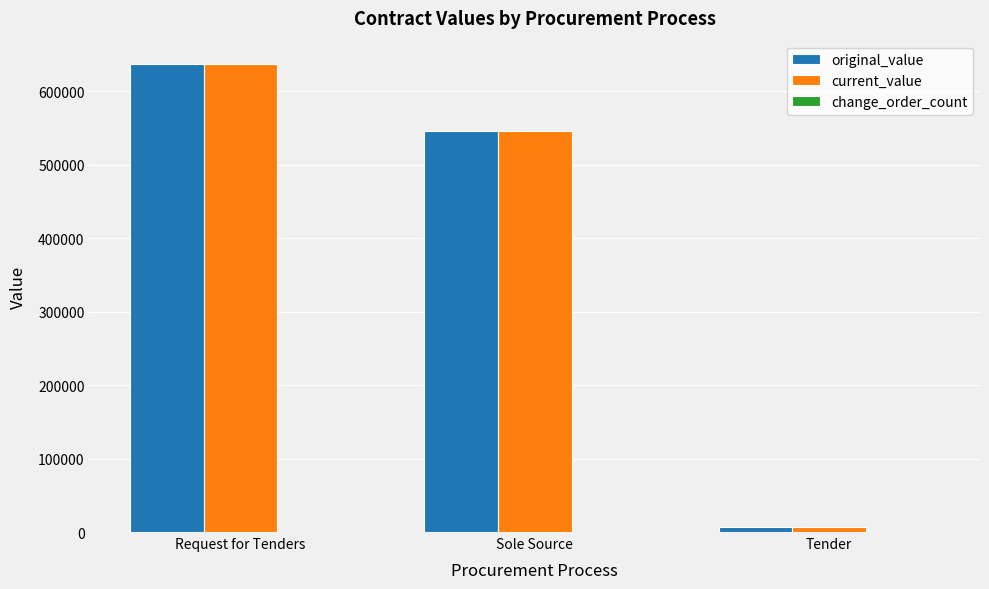

What is the difference between the highest and lowest values at Sole Source?

0.0